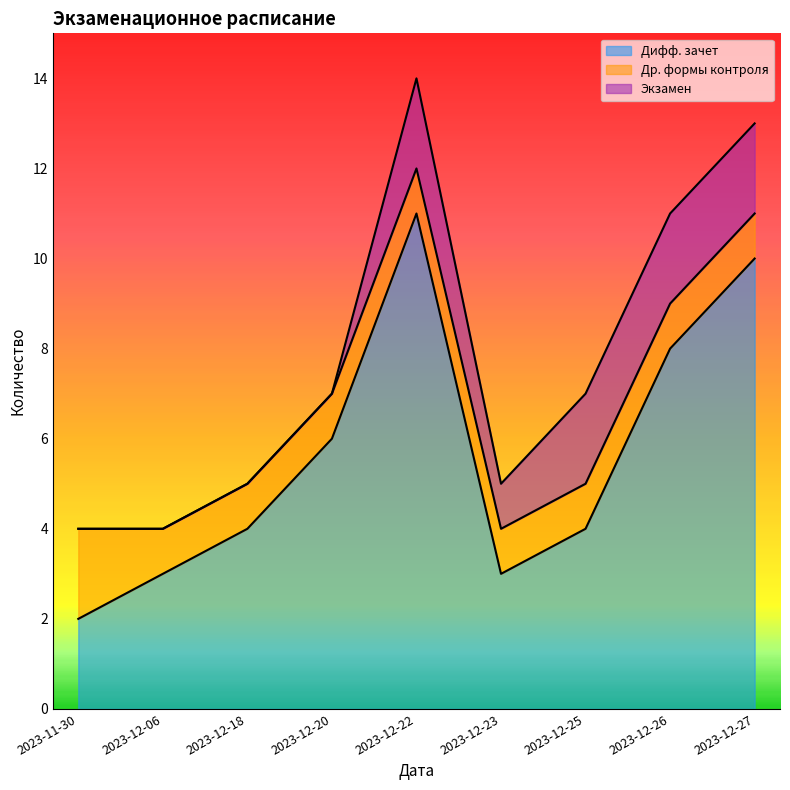

True or false: Дифф. зачет has more than 0 points higher than both neighbors.

True